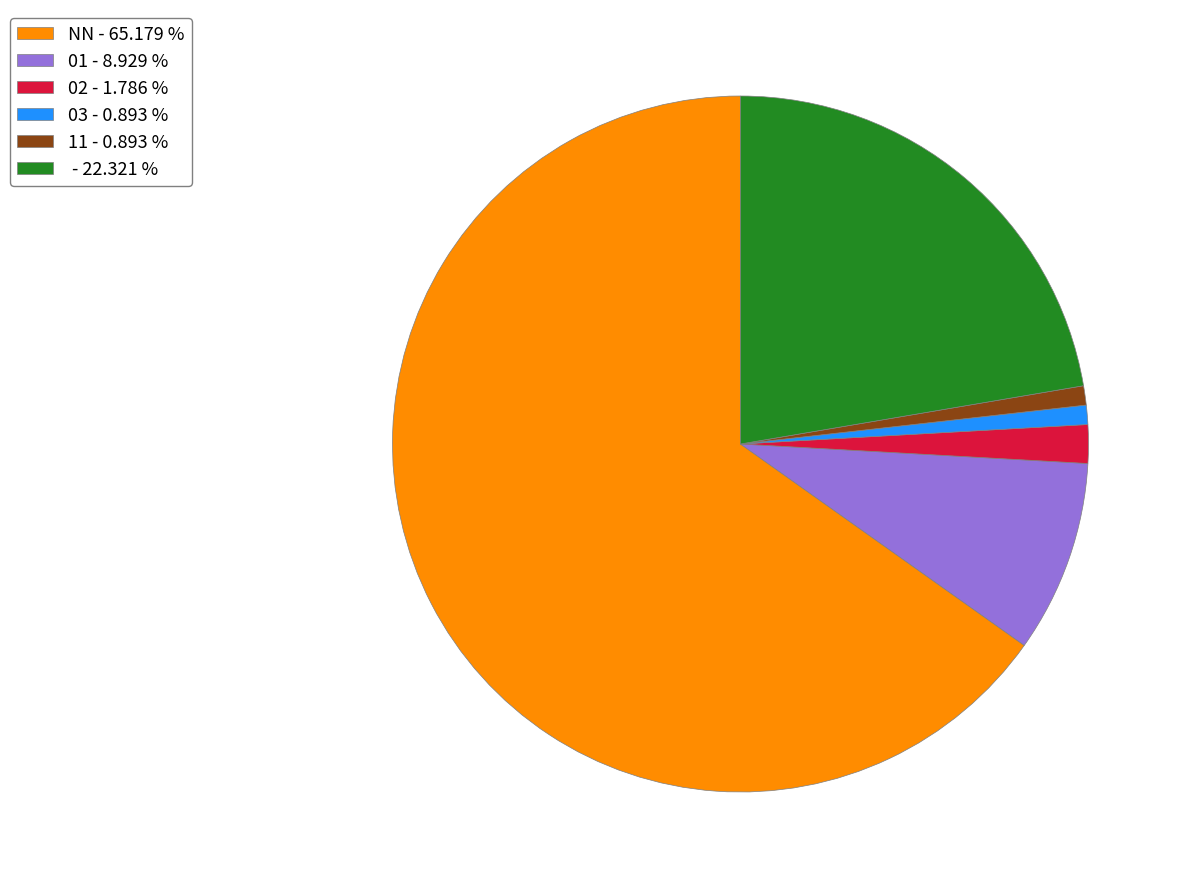

How many segments does this pie chart have?

6